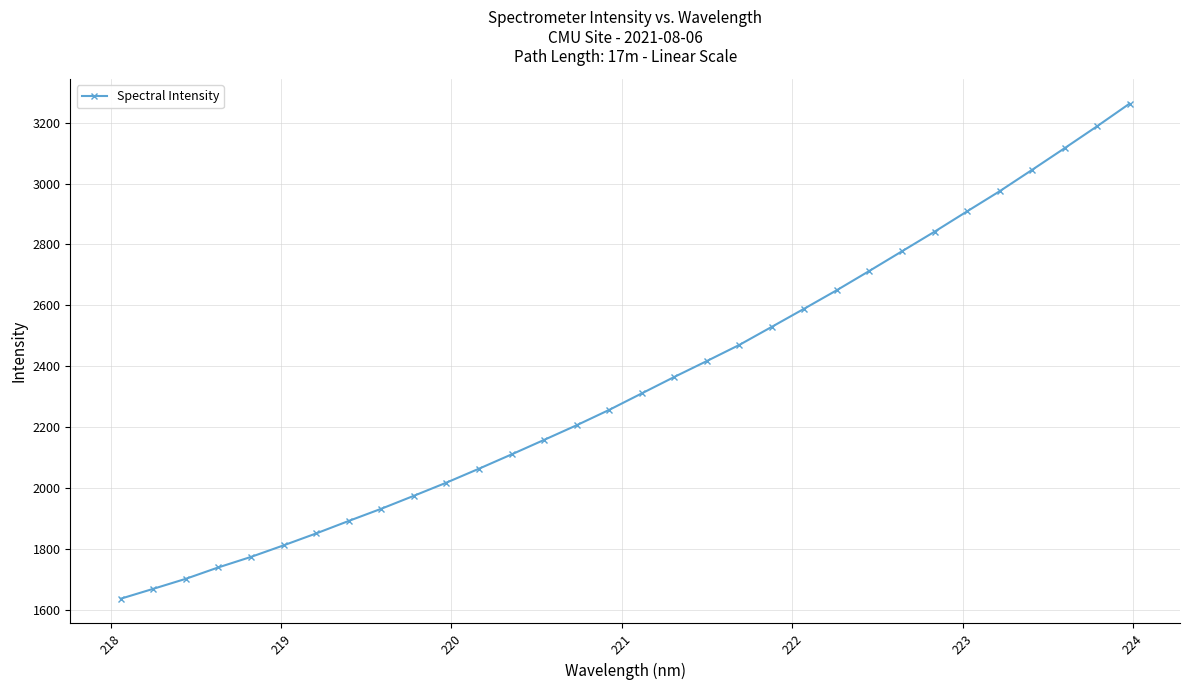

True or false: the data has more than 2 interior local peaks.

False